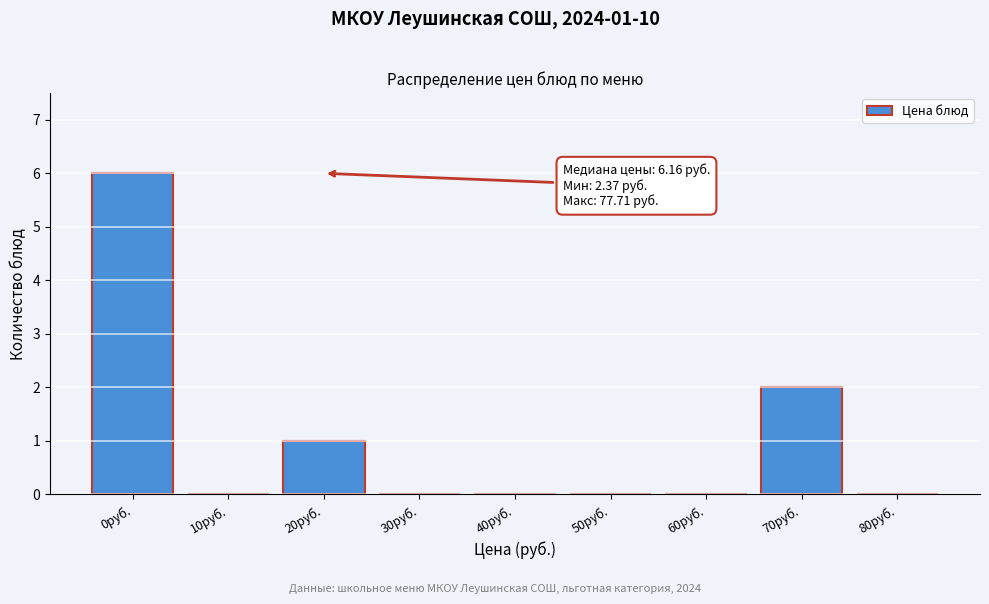

Reading left to right, list all the values displayed in this chart.

0руб.=6	10руб.=0	20руб.=1	30руб.=0	40руб.=0	50руб.=0	60руб.=0	70руб.=2	80руб.=0